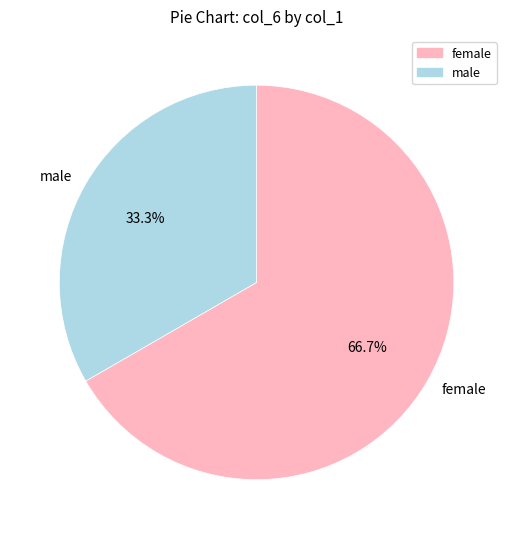

To the nearest percent, what is the average slice percentage?

50%